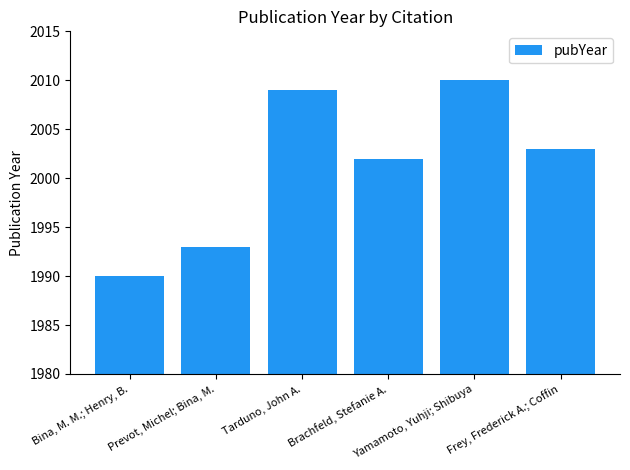

What is the sum of the values at Brachfeld, Stefanie A. and Tarduno, John A.?

4011